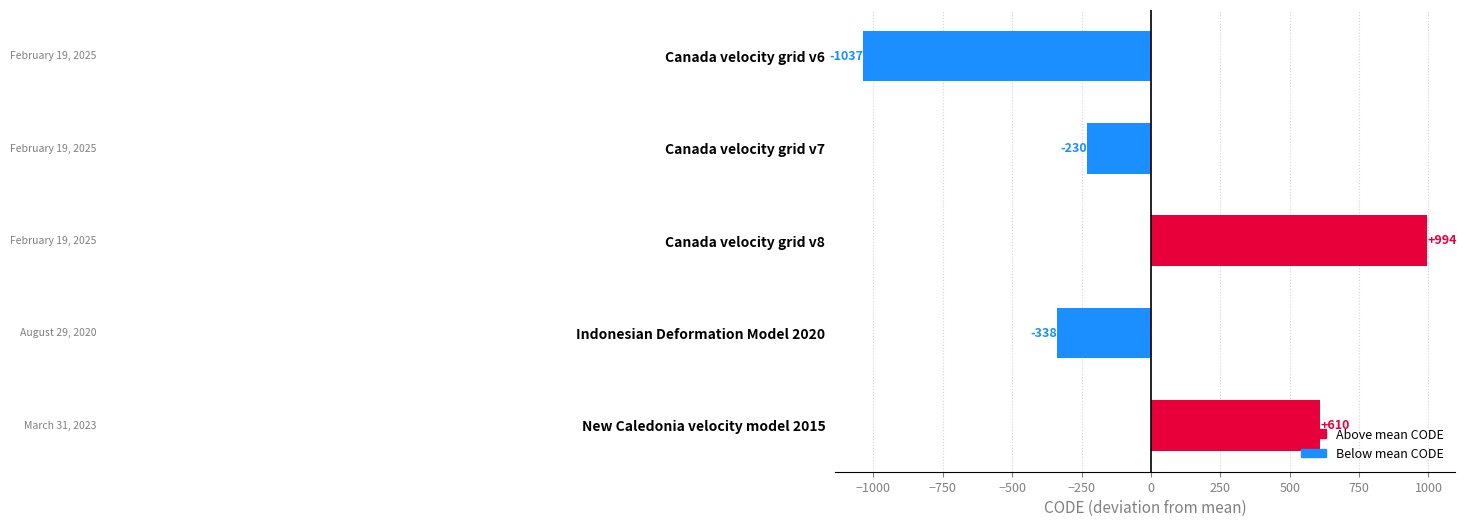

What is the greatest value displayed?

994.2